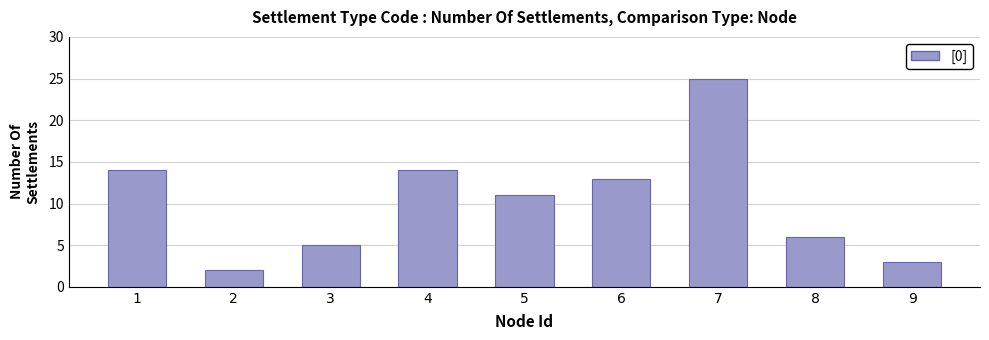

Between 7 and 3, which is larger?

7